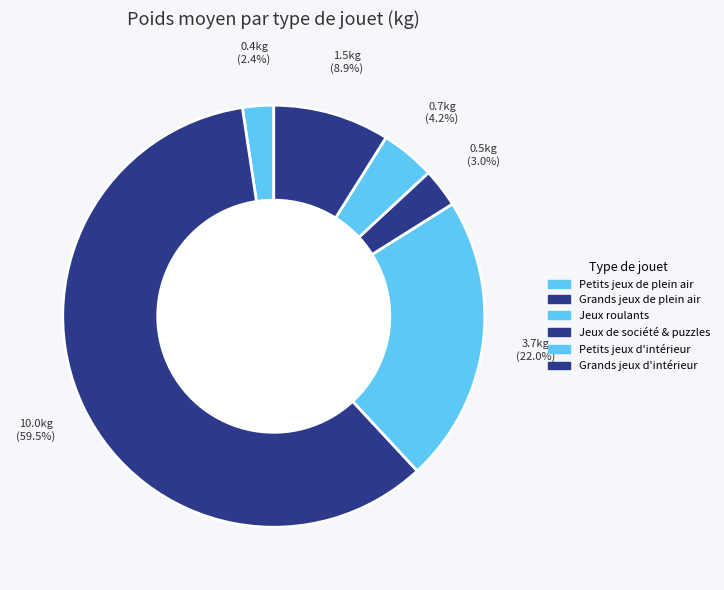

Does Jeux de société & puzzles account for over 50% of the chart?

No